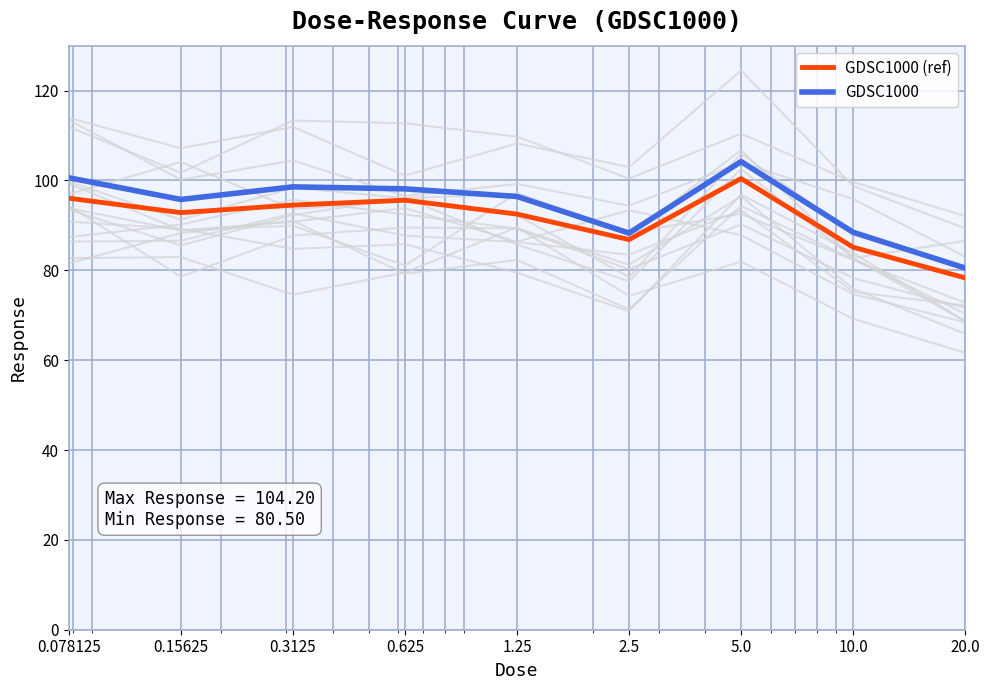

Which series changed the most between 10.0 and 20.0?

GDSC1000